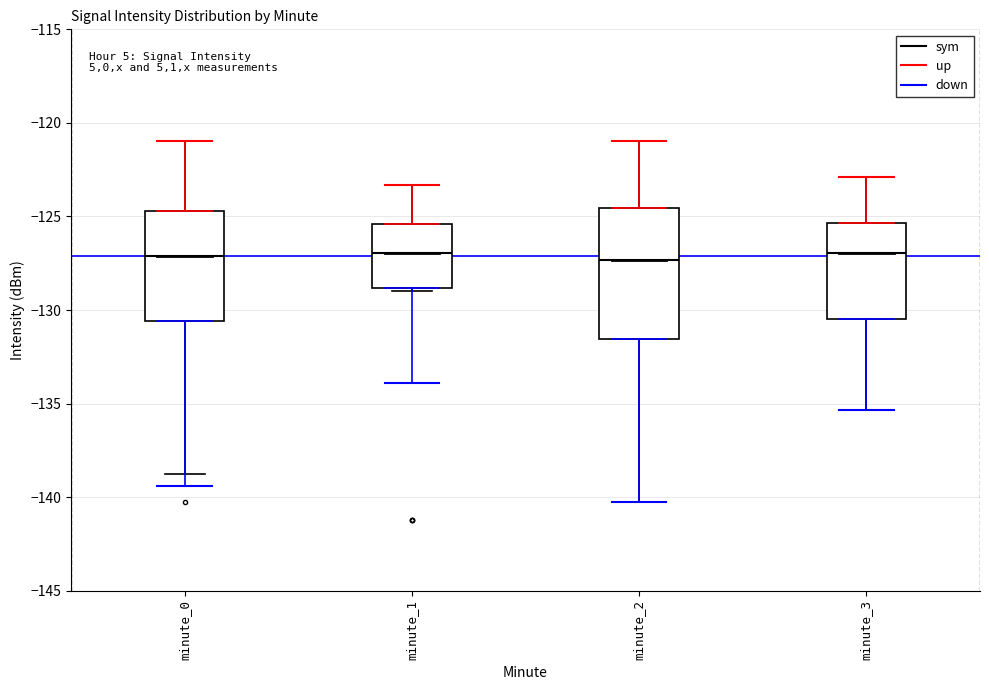

Reading left to right, read every box against the y-axis: the position of its median line, the range the box covers, and the ends of its whiskers. The values are not printed on the chart, so give them approximately, as read against the axis.

minute_0: median -127.0, box -130.5 to -124.5, whiskers -139.0 to -121.0
minute_1: median -127.0, box -129.0 to -125.5, whiskers -129.0 (just below the box's lower edge) to -123.5
minute_2: median -127.5, box -131.5 to -124.5, whiskers -140.0 to -121.0
minute_3: median -127.0, box -130.5 to -125.5, whiskers -135.5 to -123.0